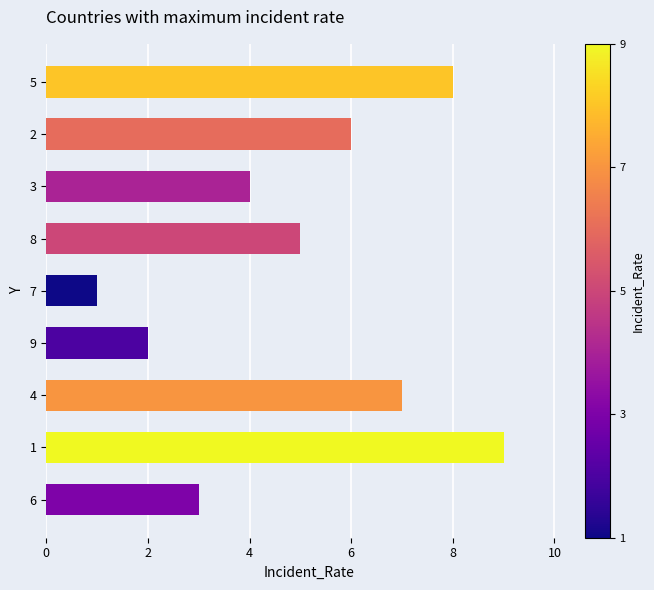

Reading bottom to top, list all the values displayed in this chart.

6=3	1=9	4=7	9=2	7=1	8=5	3=4	2=6	5=8